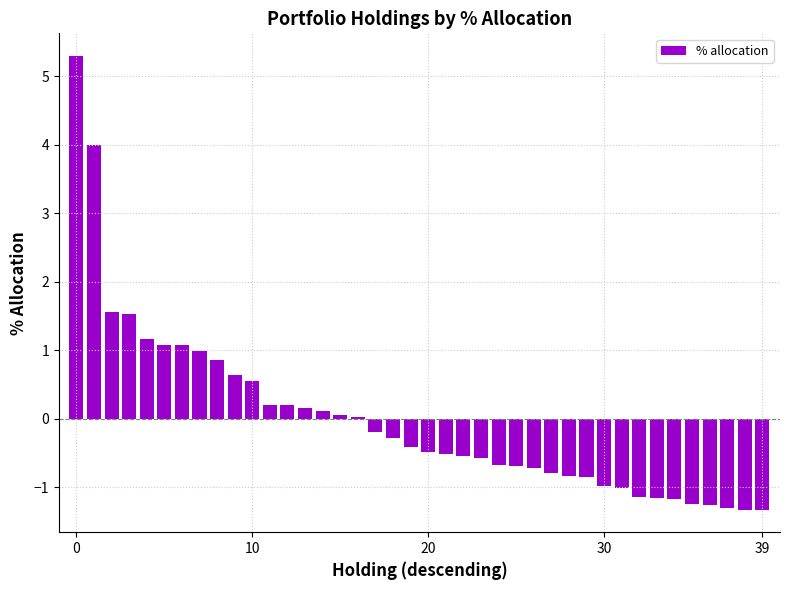

What is the greatest value displayed?

5.3